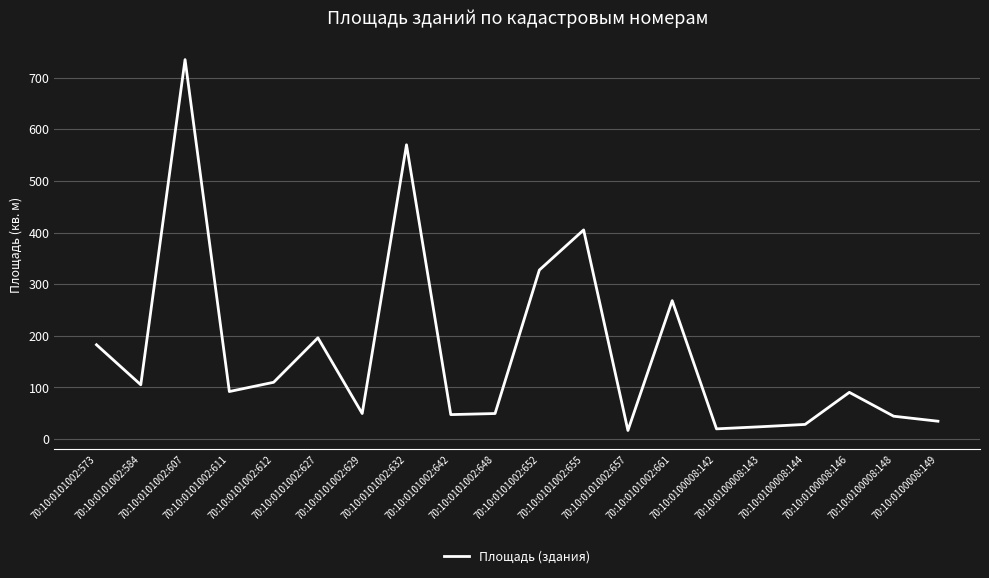

Between 70:10:0101002:661 and 70:10:0101002:632, which is larger?

70:10:0101002:632